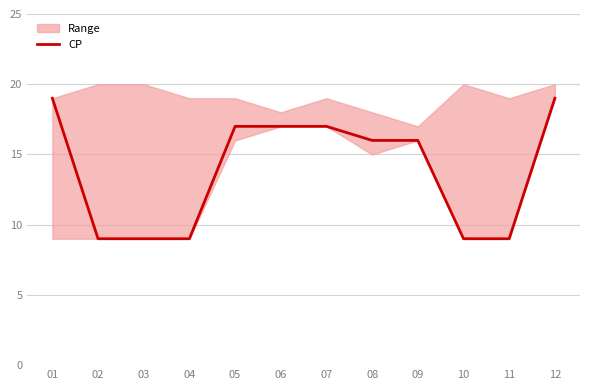

Which category has the lowest value across all series?

02